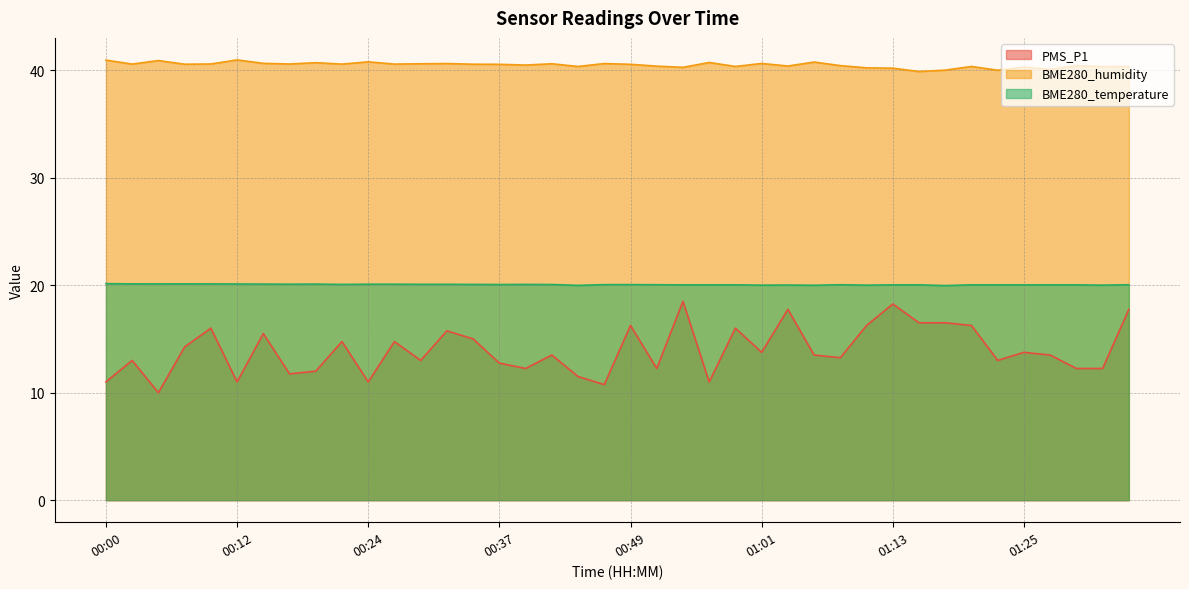

At how many categories does at least one series exceed 21?

40